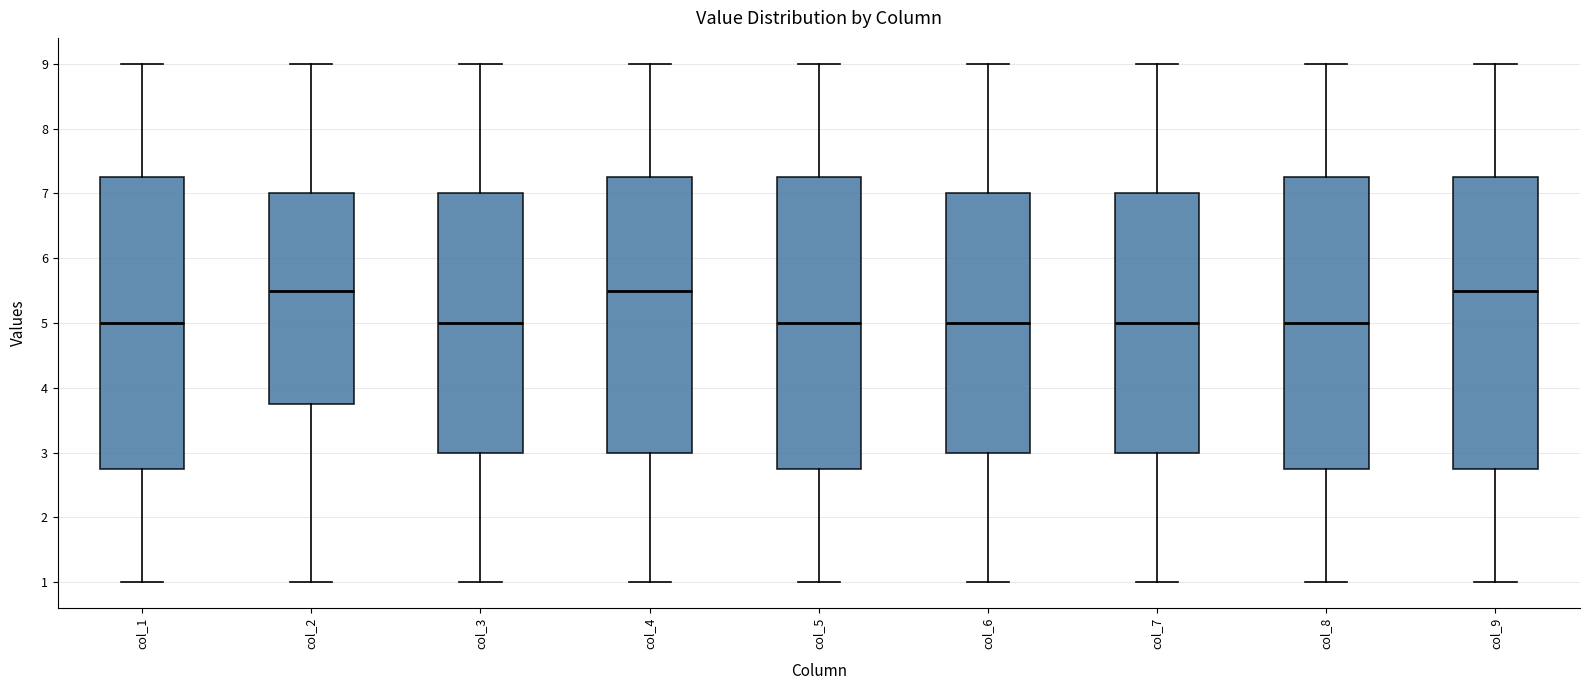

Reading left to right, transcribe this box plot: for each box, give where its median line is, the range the box spans, and where its two whiskers end, as read against the y-axis. The values are not printed on the chart, so give them approximately, as read against the axis.

col_1: median 5.0, box 2.8 to 7.3, whiskers 1.0 to 9.0
col_2: median 5.5, box 3.8 to 7.0, whiskers 1.0 to 9.0
col_3: median 5.0, box 3.0 to 7.0, whiskers 1.0 to 9.0
col_4: median 5.5, box 3.0 to 7.3, whiskers 1.0 to 9.0
col_5: median 5.0, box 2.8 to 7.3, whiskers 1.0 to 9.0
col_6: median 5.0, box 3.0 to 7.0, whiskers 1.0 to 9.0
col_7: median 5.0, box 3.0 to 7.0, whiskers 1.0 to 9.0
col_8: median 5.0, box 2.8 to 7.3, whiskers 1.0 to 9.0
col_9: median 5.5, box 2.8 to 7.3, whiskers 1.0 to 9.0